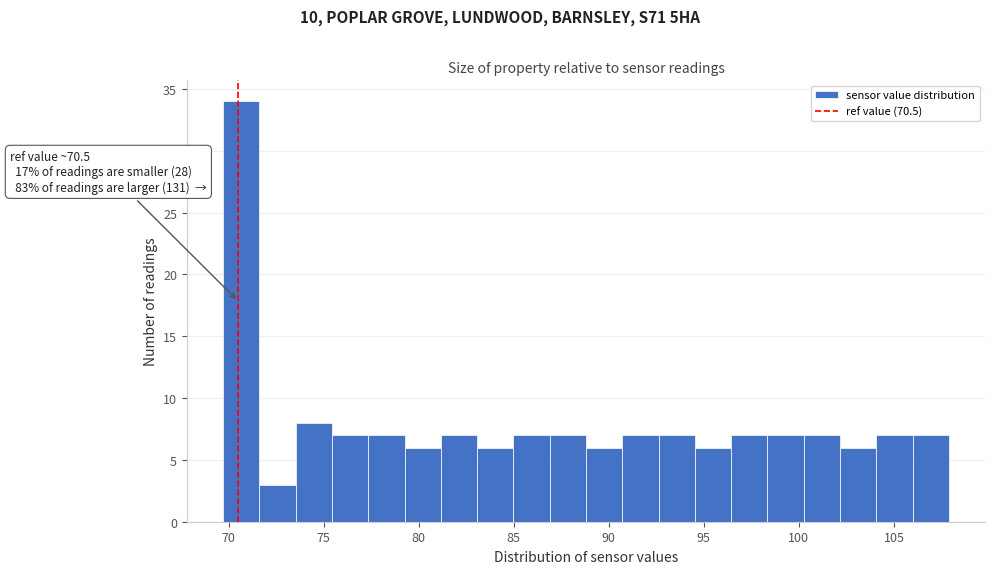

Read against the x-axis, roughly where is the centre of the tallest bar?

70.5